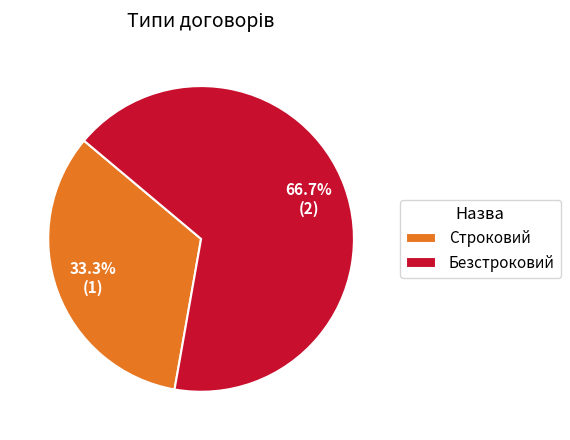

What is the smallest slice in the pie chart?

Строковий